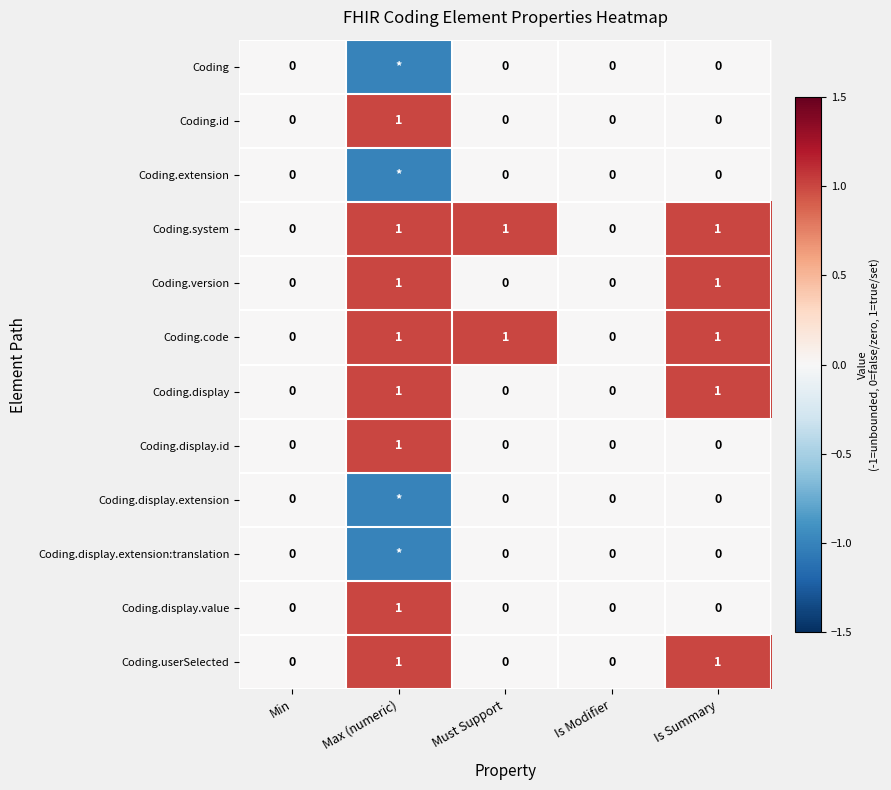

True or false: Coding.userSelected has a value of 0 at Min.

True